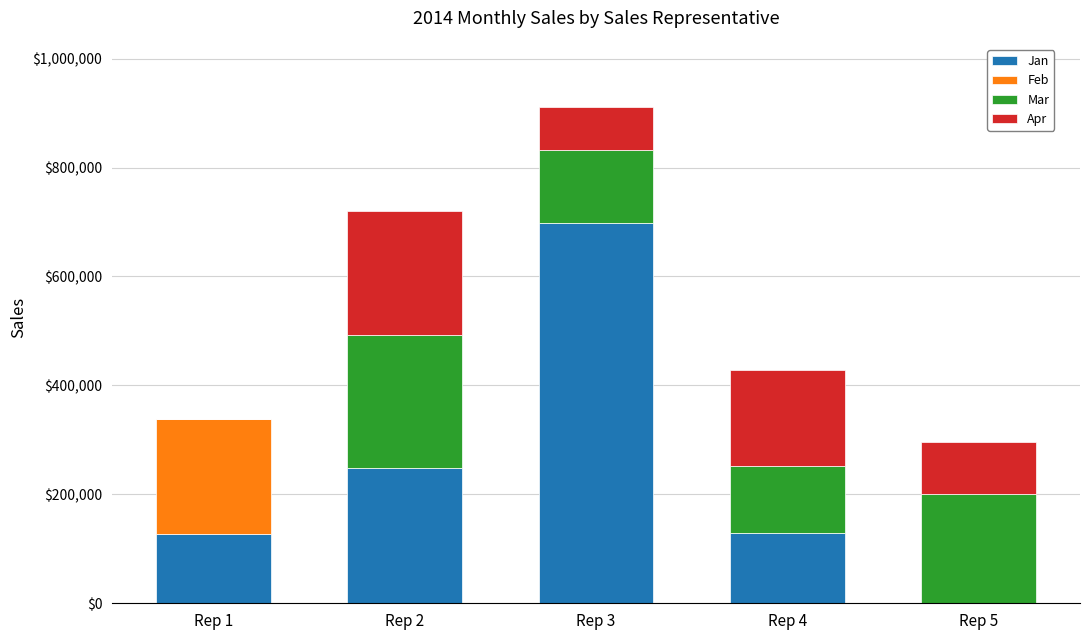

At which category is the sum across all series the highest?

Rep 3